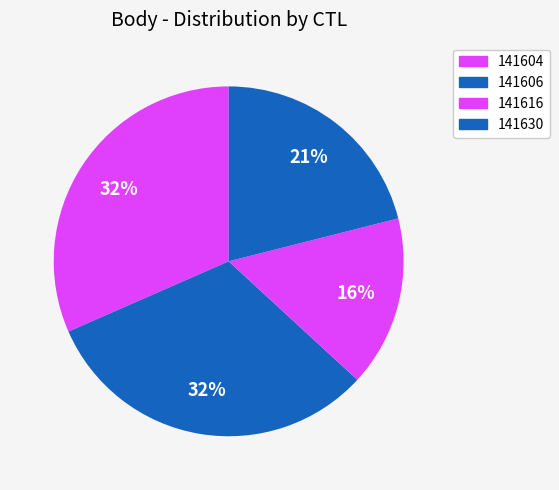

What is the largest slice in the pie chart?

141604